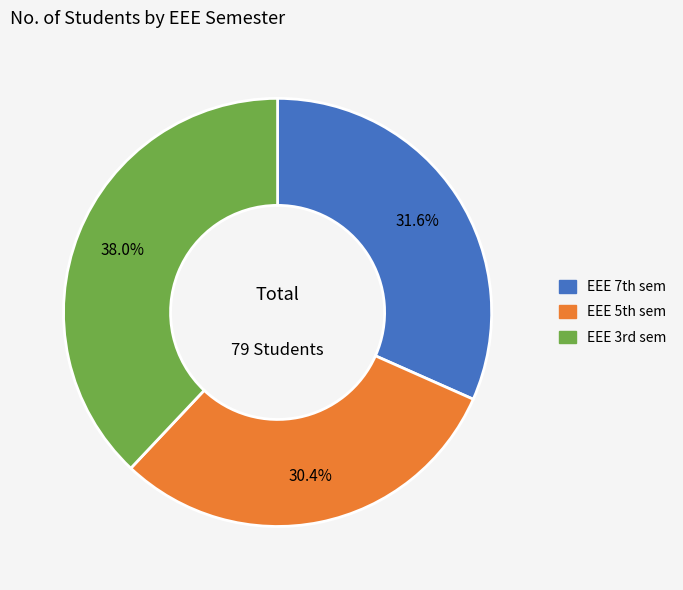

What is the largest slice in the pie chart?

EEE 3rd sem